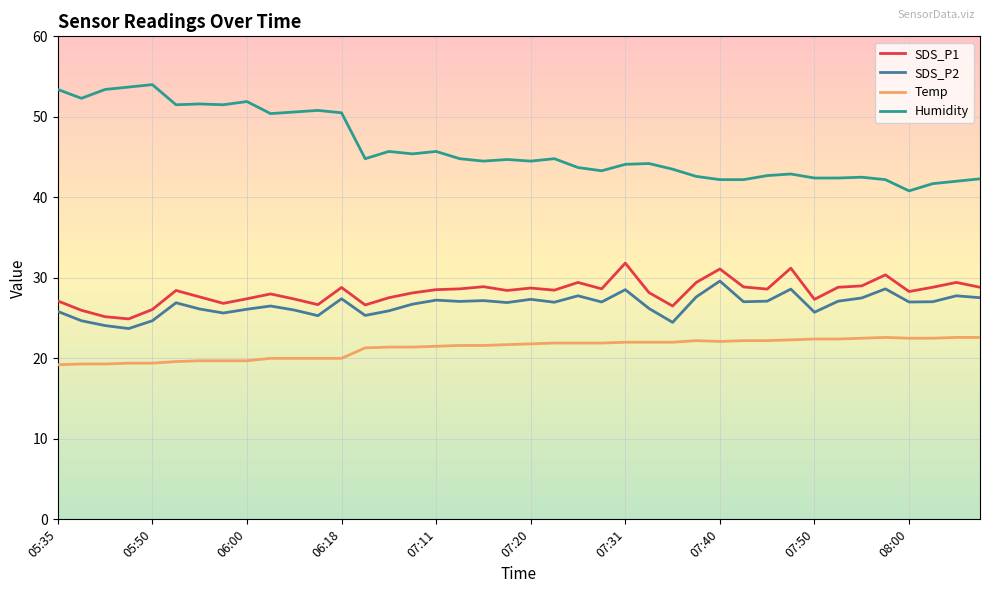

What is the greatest value displayed?

54.0